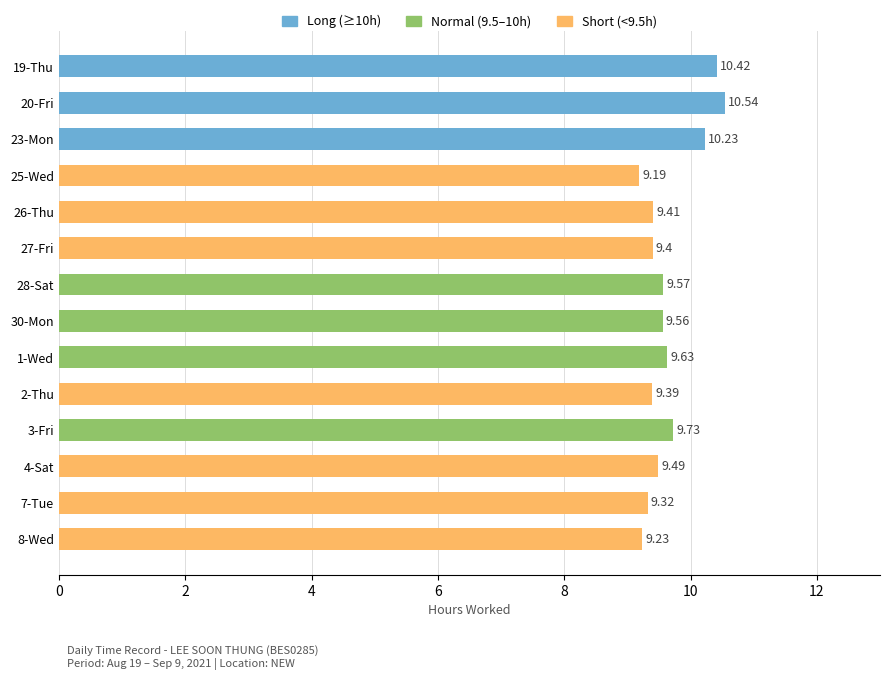

What is the change in value from 1-Wed to 8-Wed?

-0.4